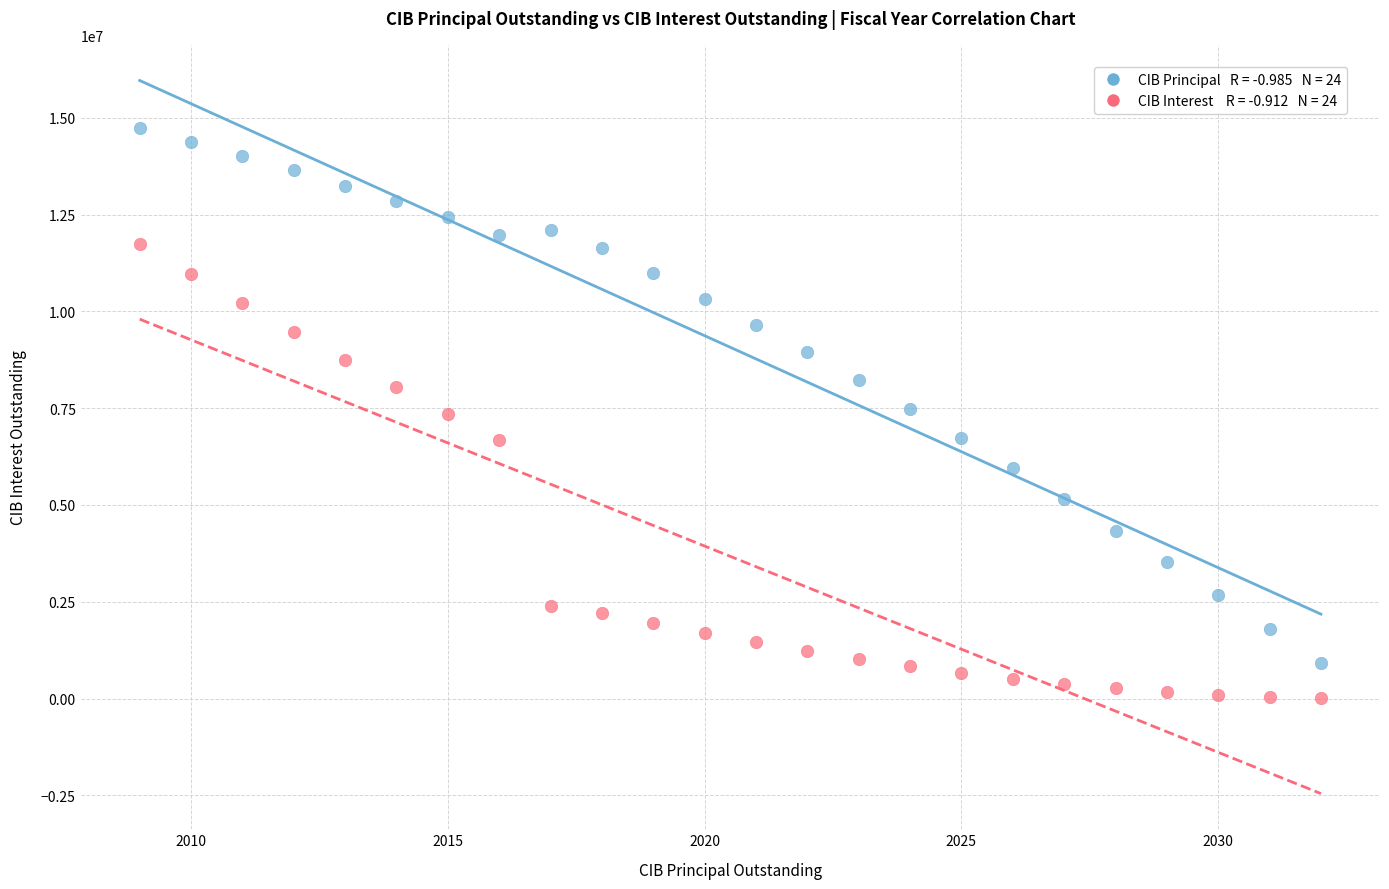

Across all data points, what is the range of X values (max minus min)?

23.0